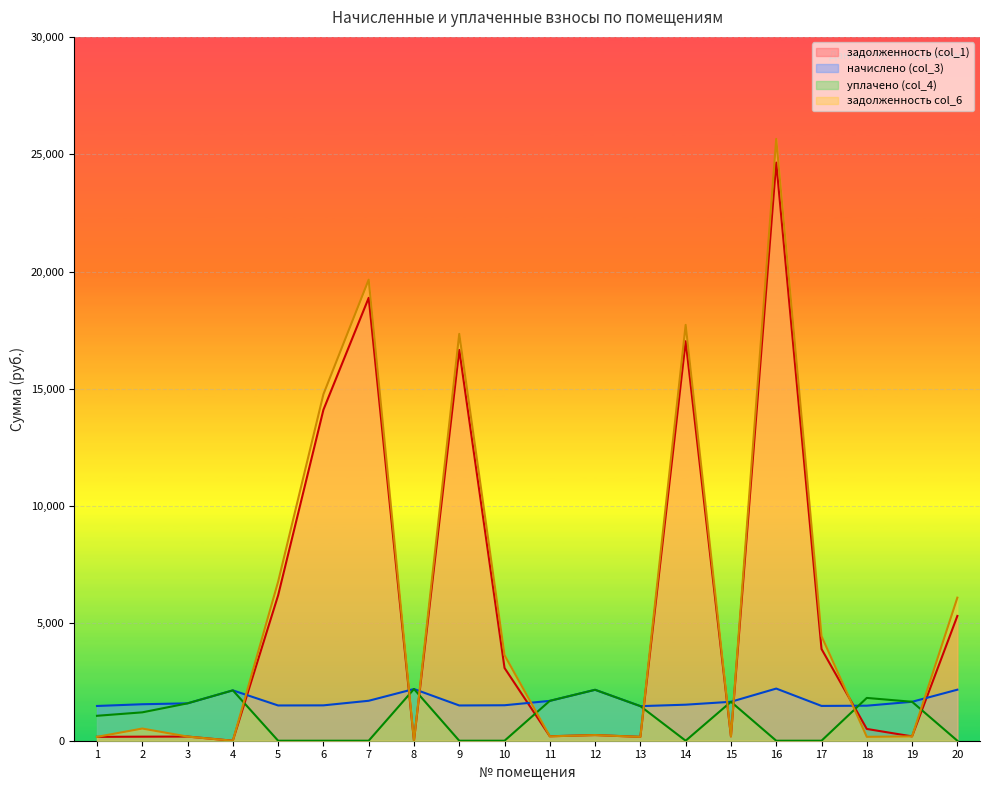

In начислено (col_3), how many points are higher than both neighbors (excluding endpoints)?

4